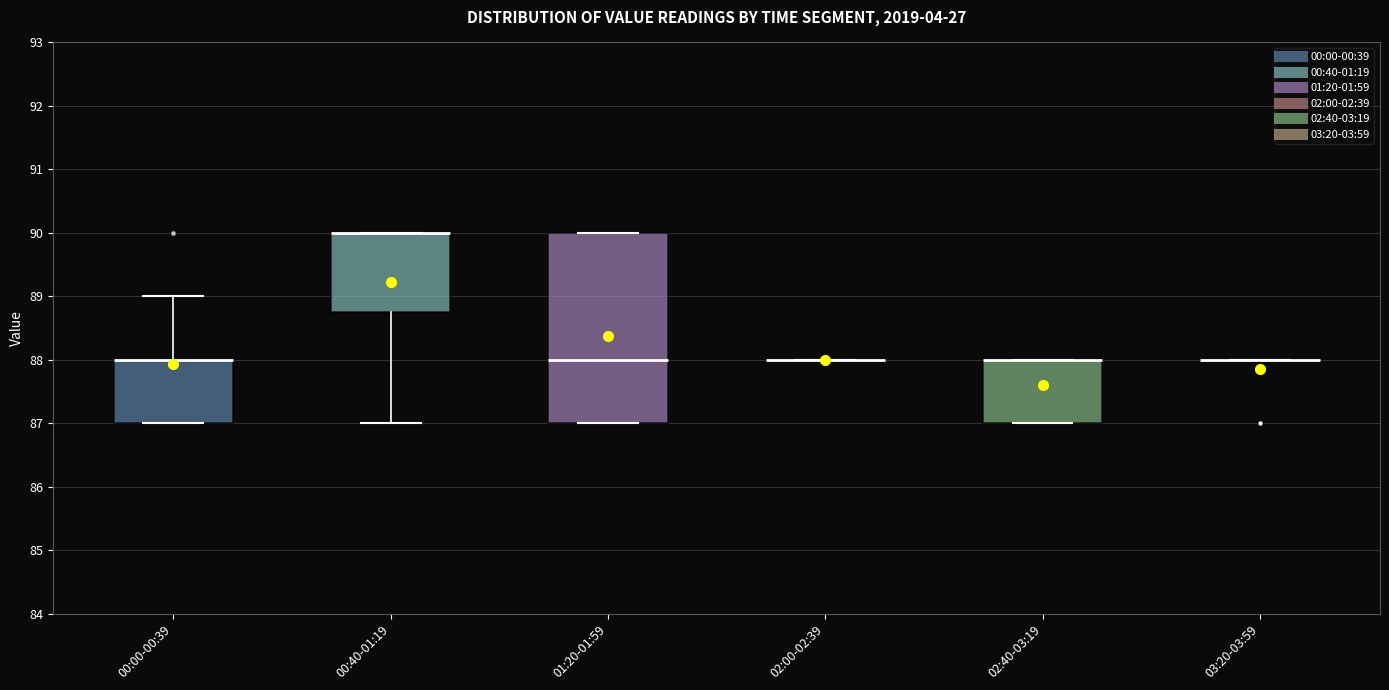

Reading left to right, read every box against the y-axis: the position of its median line, the range the box covers, and the ends of its whiskers. The values are not printed on the chart, so give them approximately, as read against the axis.

00:00-00:39: median 88.0 (drawn on the box's upper edge), box 87.0 to 88.0, whiskers 87.0 to 89.0
00:40-01:19: median 90.0 (drawn on the box's upper edge), box 88.8 to 90.0, whiskers 87.0 to 90.0
01:20-01:59: median 88.0, box 87.0 to 90.0, whiskers 87.0 to 90.0
02:00-02:39: box collapsed to a line at 88.0, whiskers 88.0 to 88.0
02:40-03:19: median 88.0 (drawn on the box's upper edge), box 87.0 to 88.0, whiskers 87.0 to 88.0
03:20-03:59: box collapsed to a line at 88.0, whiskers 88.0 to 88.0